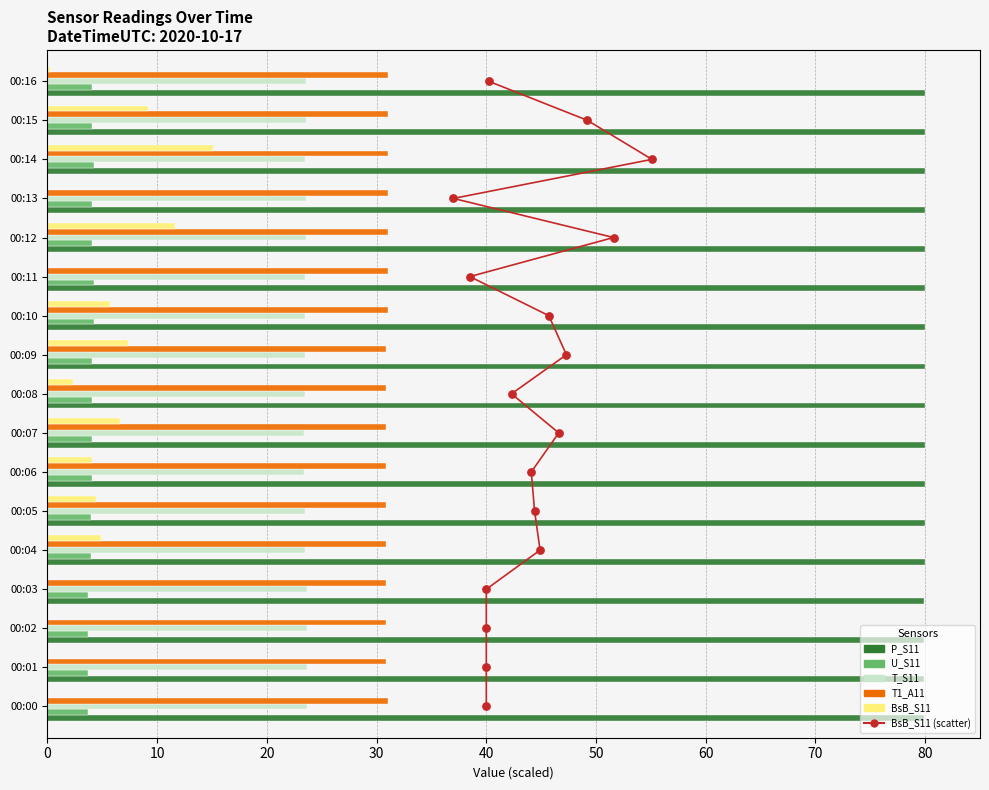

At how many categories does at least one series exceed 34?

17